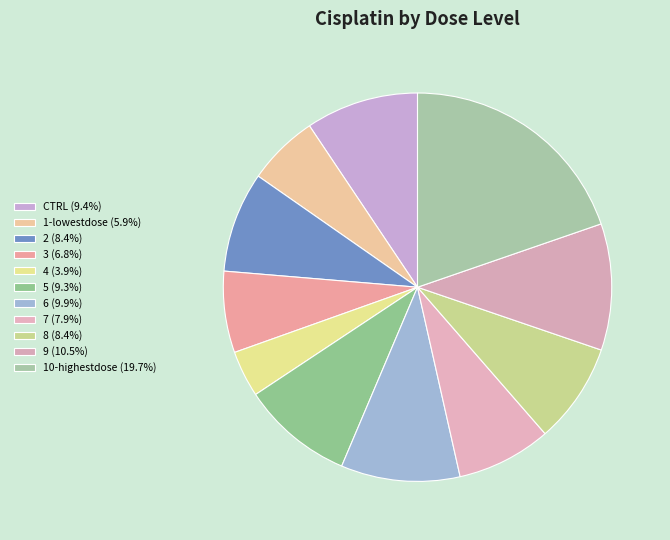

Is the sum of 6 and 10-highestdose greater than half?

No